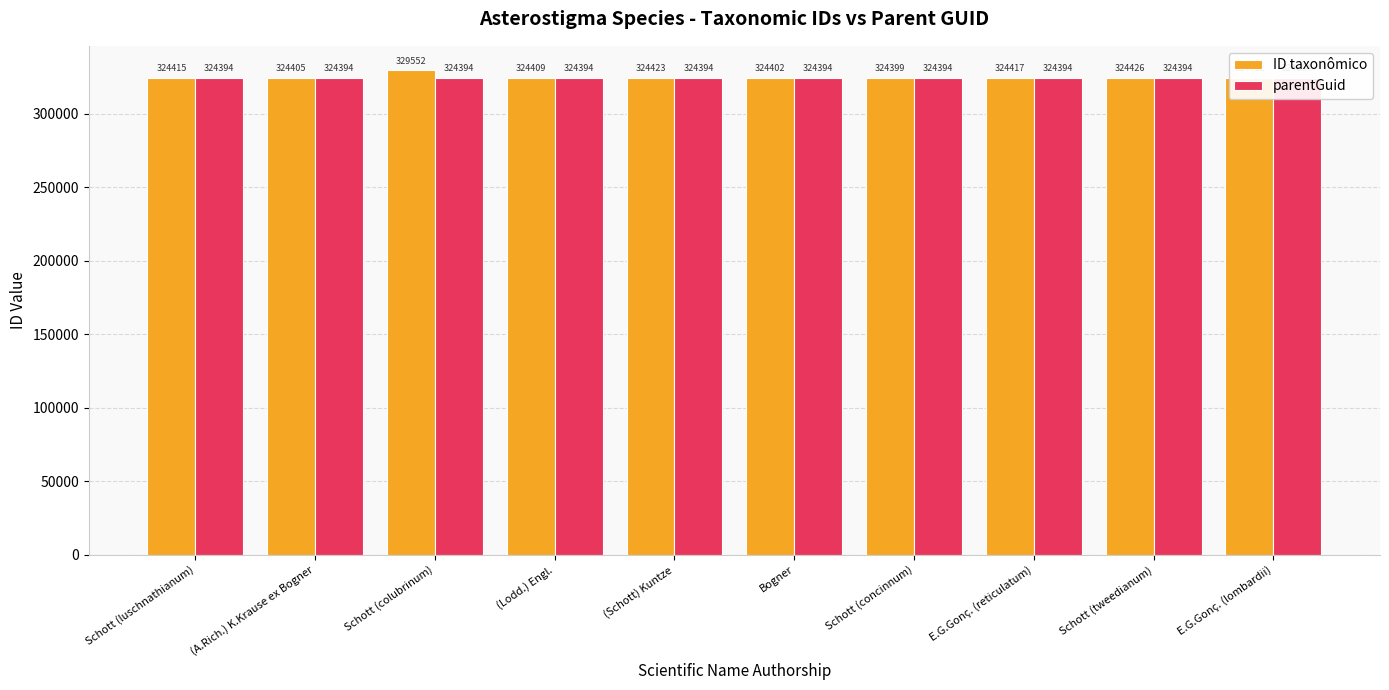

At how many categories does at least one series exceed 327720?

1